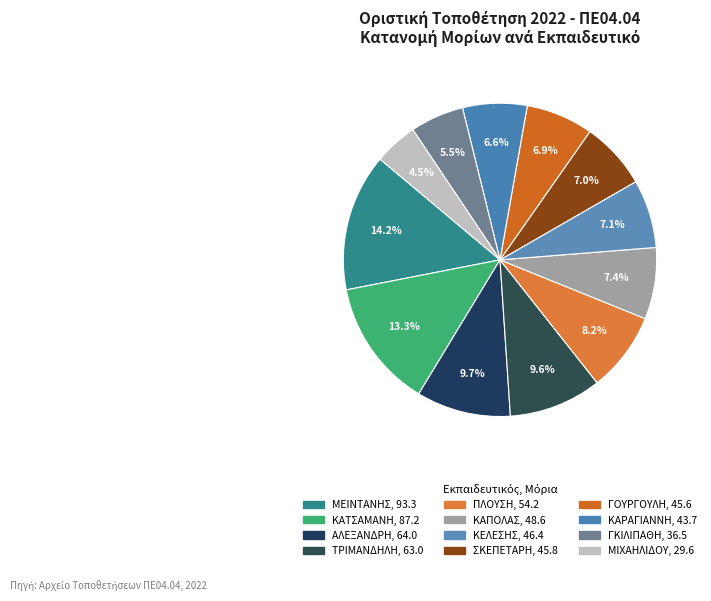

How many segments does this pie chart have?

12